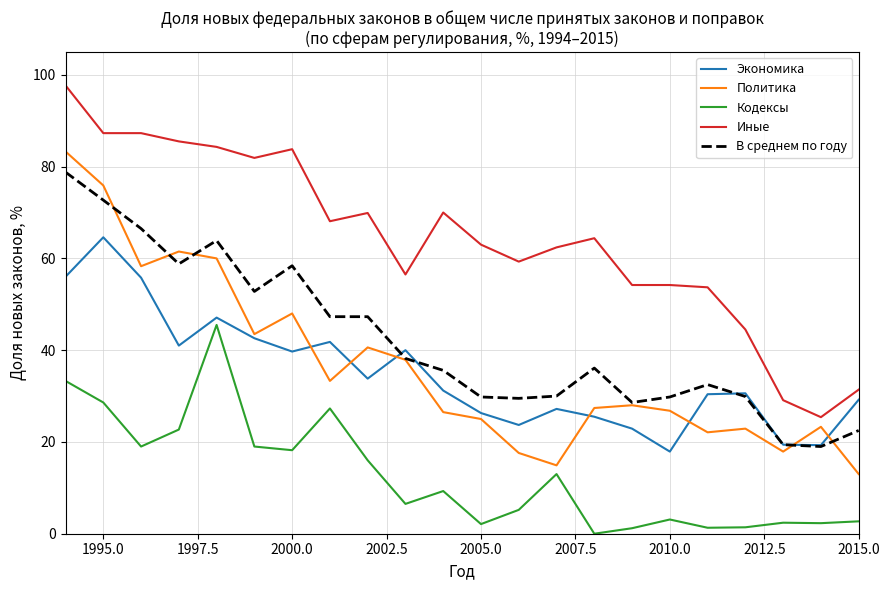

True or false: Экономика and Иные cross at least once.

False